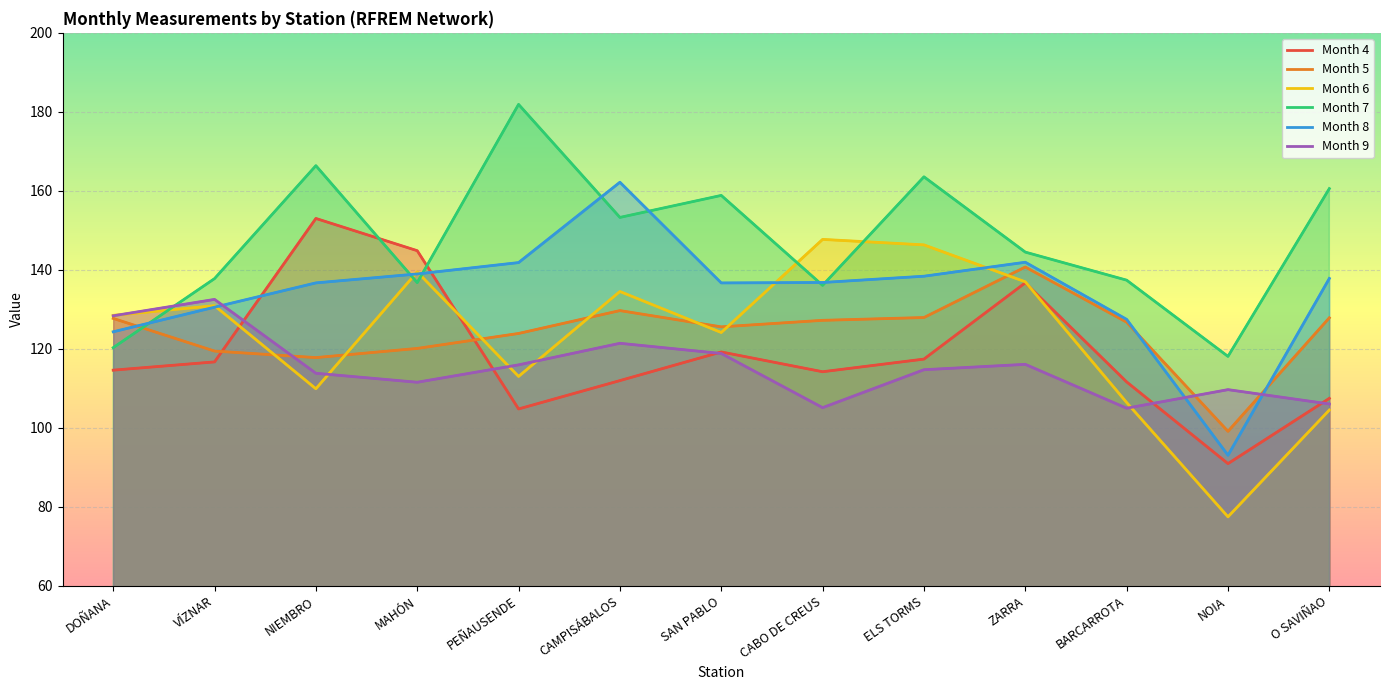

What is the minimum value shown in the chart?

77.5